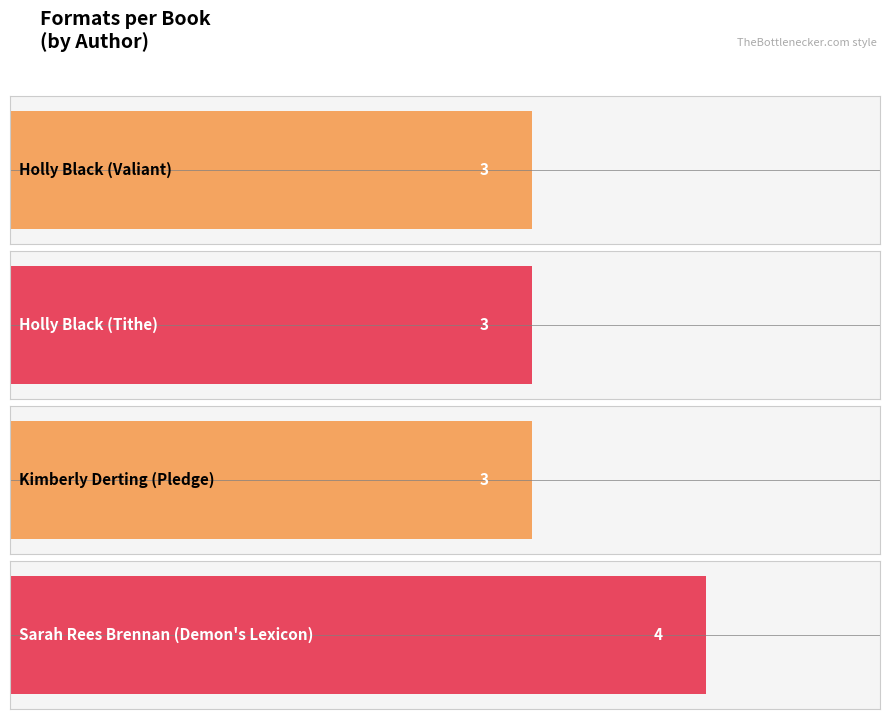

What is the label of the 1st bar from the left?

Holly Black (Valiant)